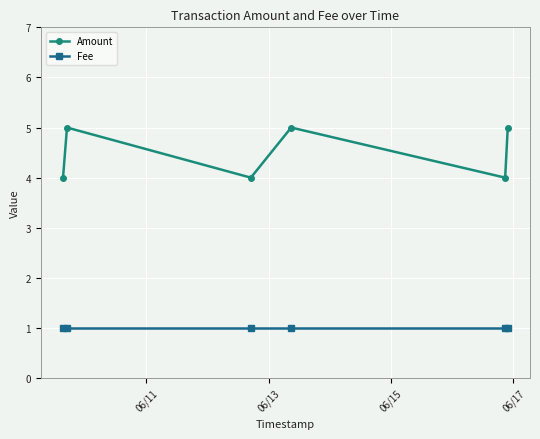

Which series has the largest range (max minus min)?

Amount